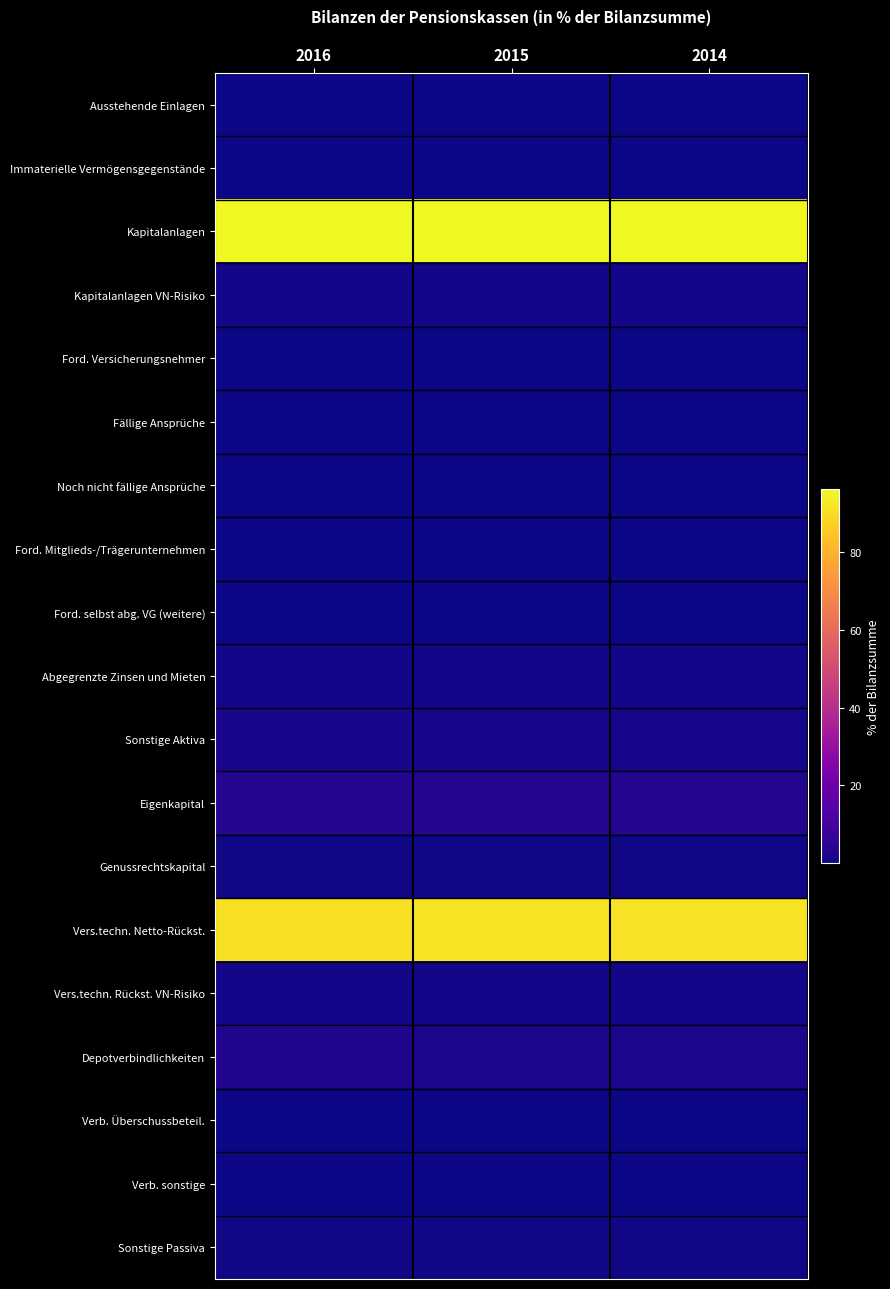

At how many categories does at least one series exceed 40?

3